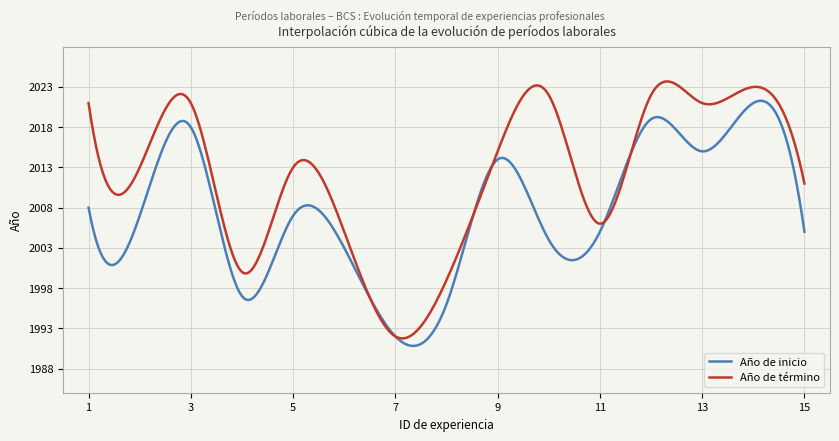

Which series has the largest total across all categories?

Año de término